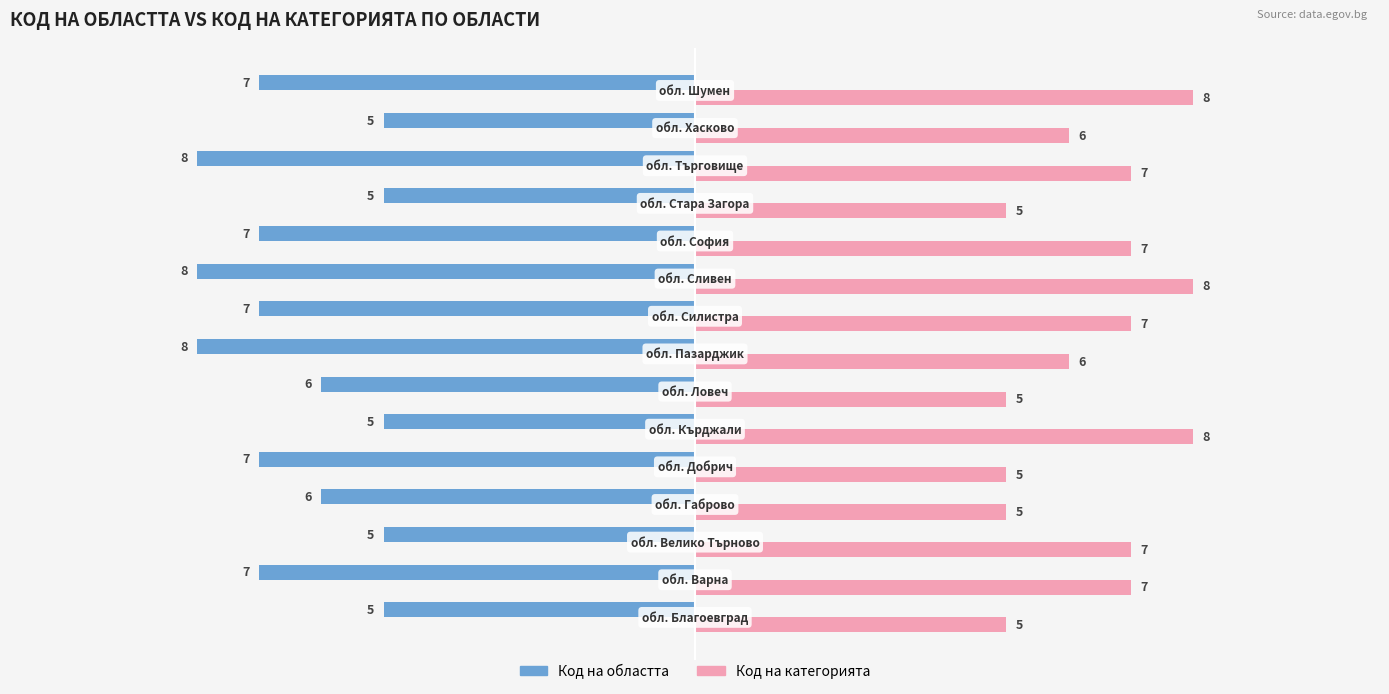

What is the difference between the second highest and minimum values in the Код на категорията series?

3